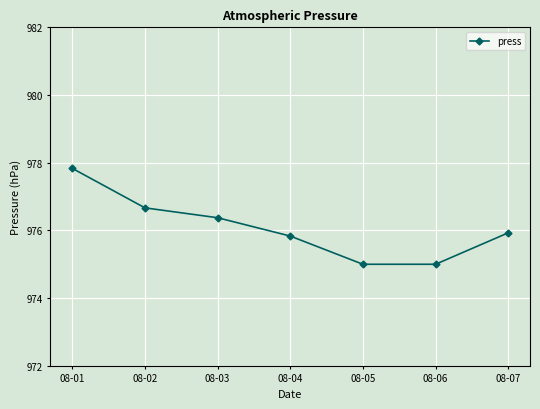

Reading right to left, transcribe all the data shown in this chart.

08-07=975.9	08-06=975.0	08-05=975.0	08-04=975.8	08-03=976.4	08-02=976.7	08-01=977.8